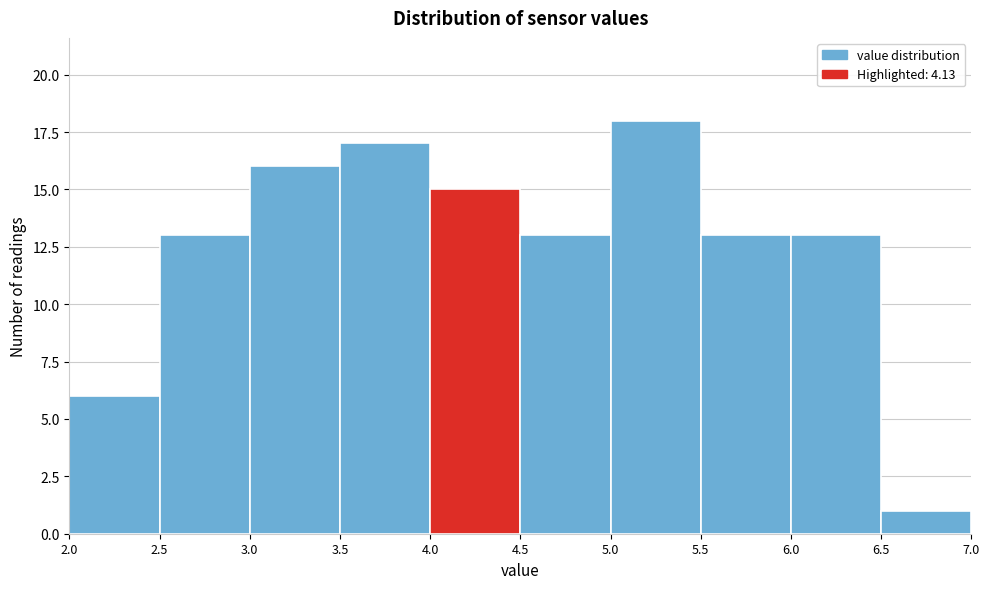

Over which range of the x-axis is the bar tallest?

5.0 to 5.5